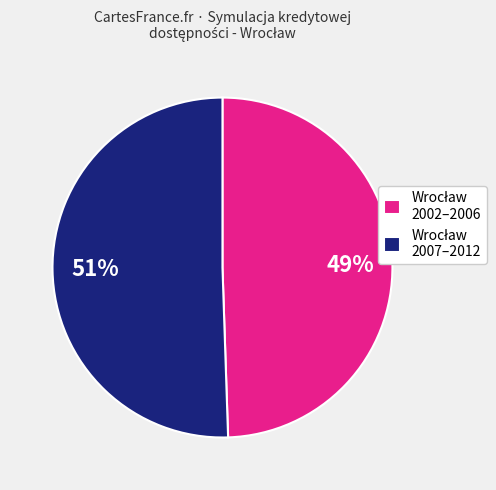

To the nearest percent, what is the average slice percentage?

50%